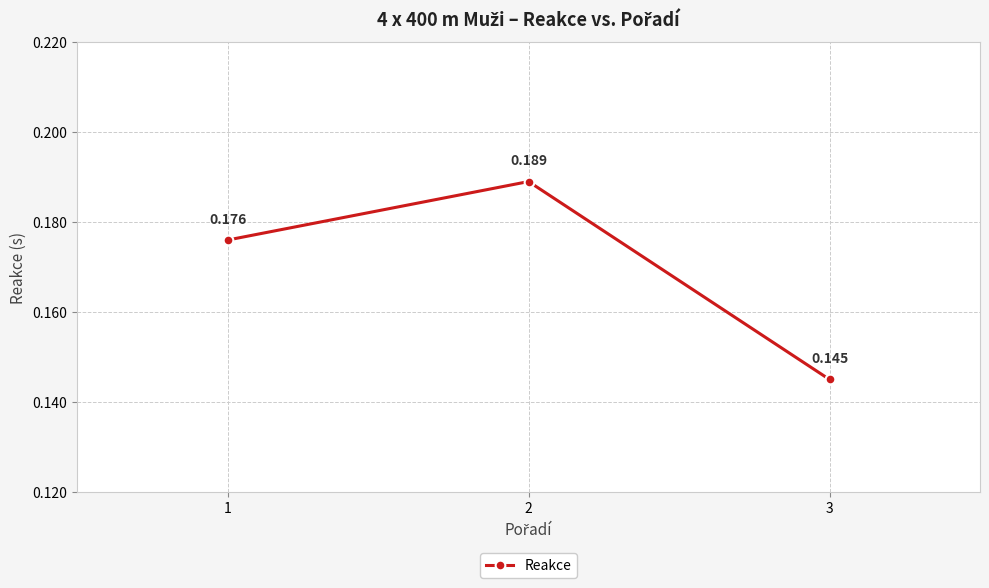

How many values are between 0 and 1?

3